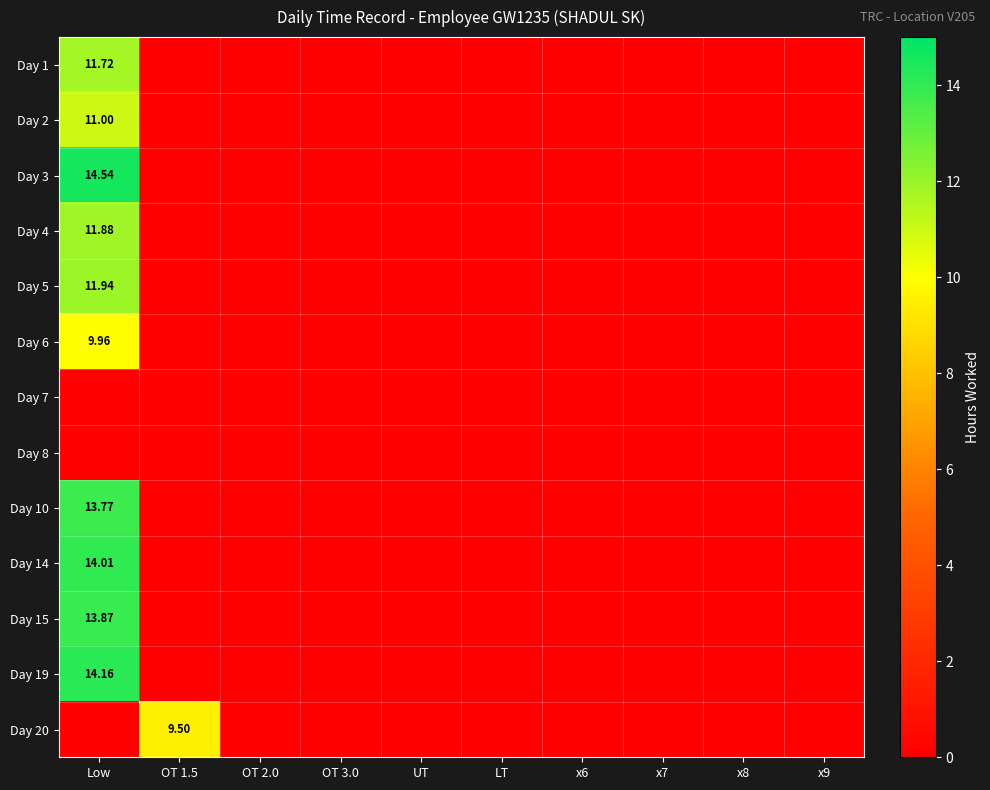

Where is Day 3 nearest to the value 7?

OT 1.5